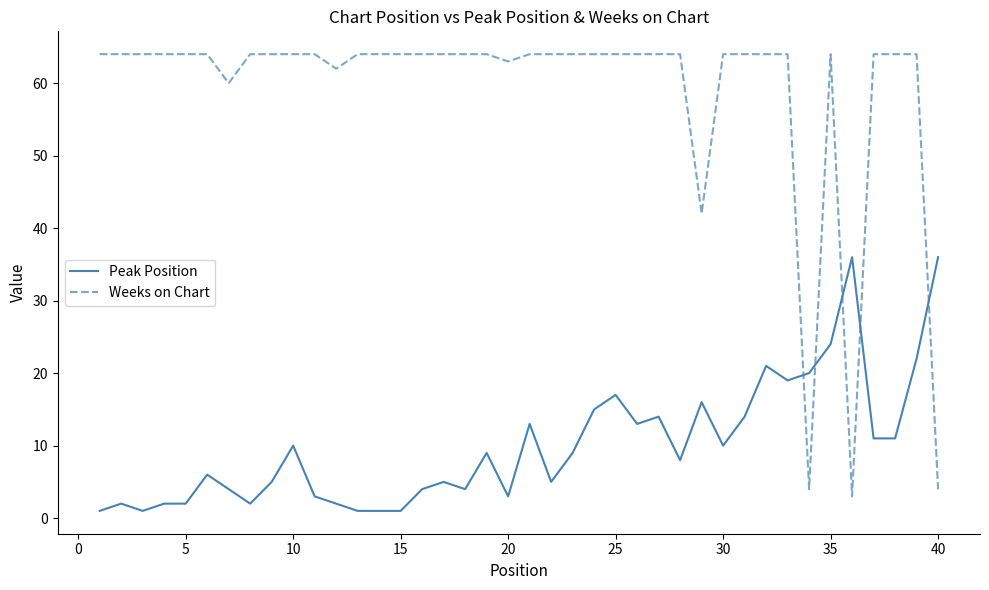

Which series has the largest total across all categories?

Weeks on Chart